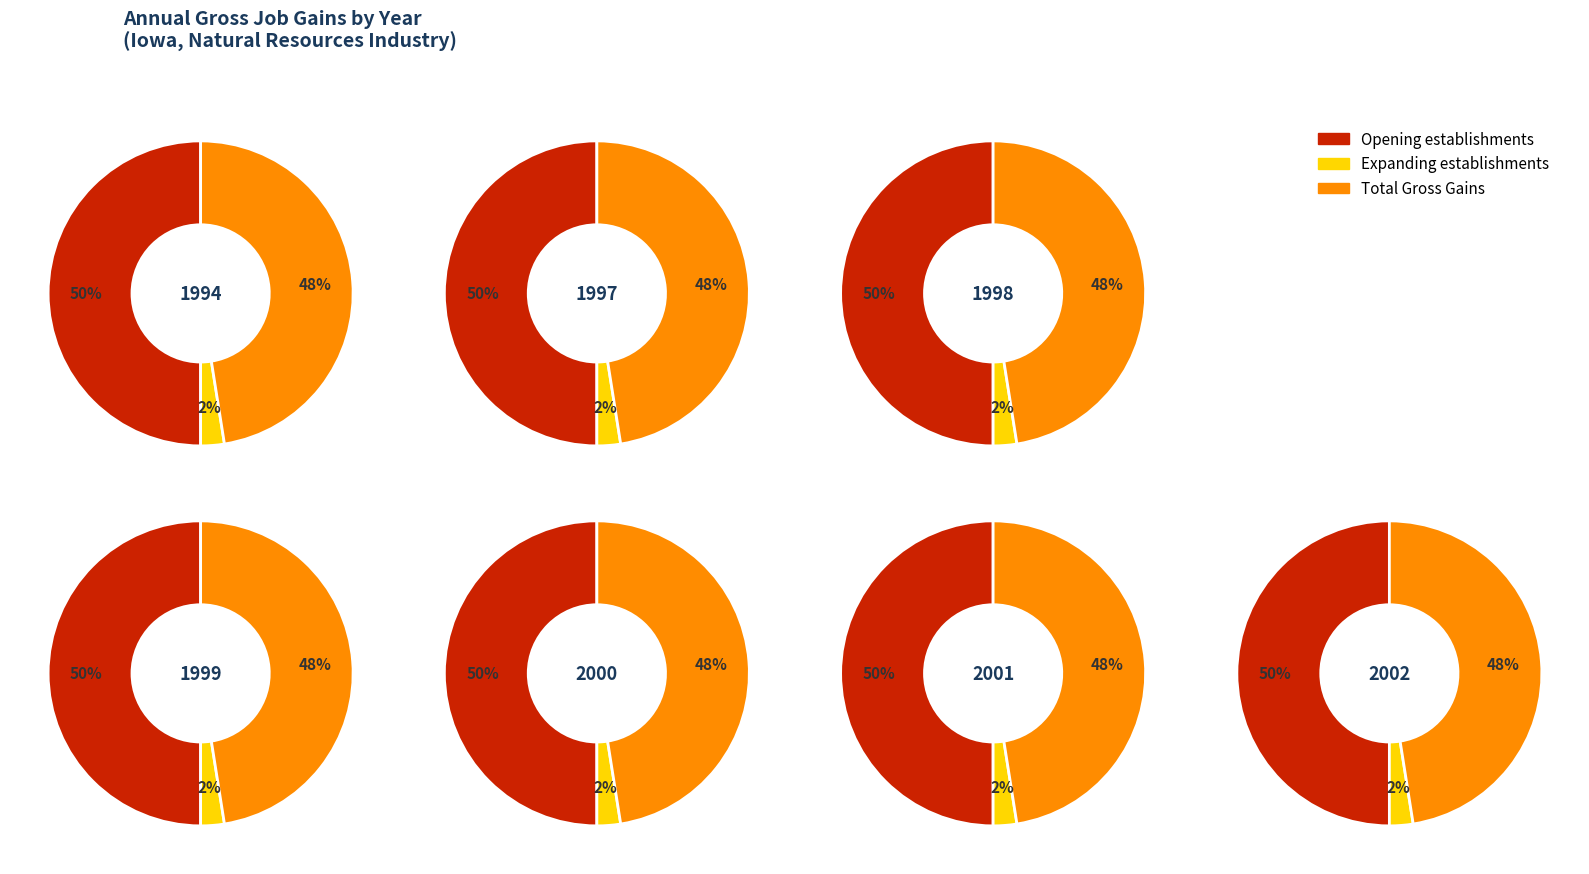

Which series has the widest spread of values?

Opening
establishments